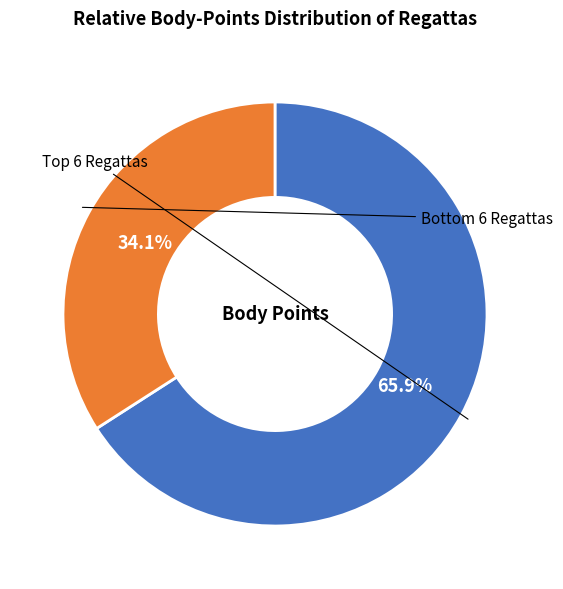

Is there a majority slice in this chart?

Yes